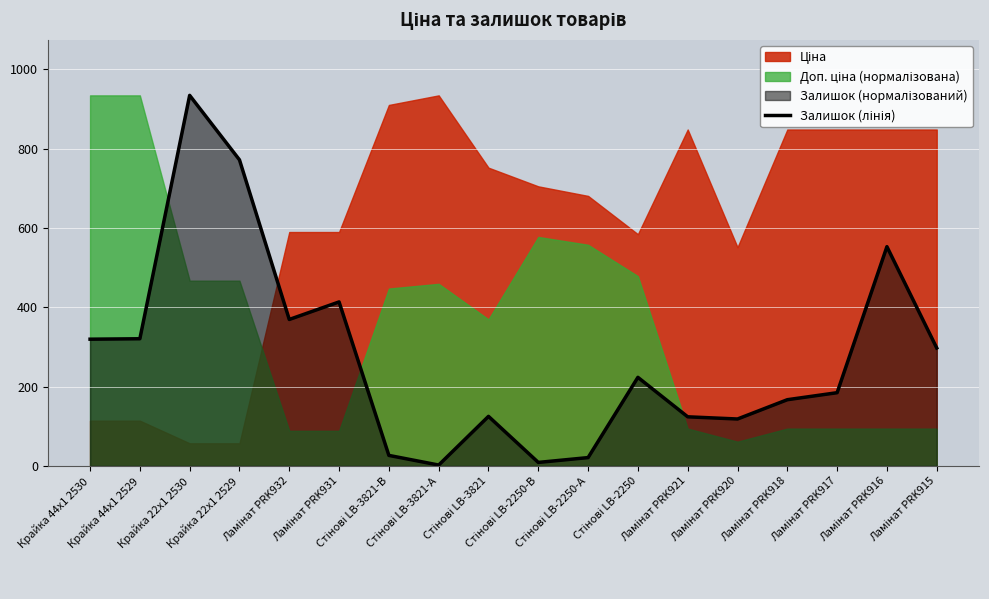

What is the ratio of the value at Ламінат PRK915 to the value at Ламінат PRK917?

1.6